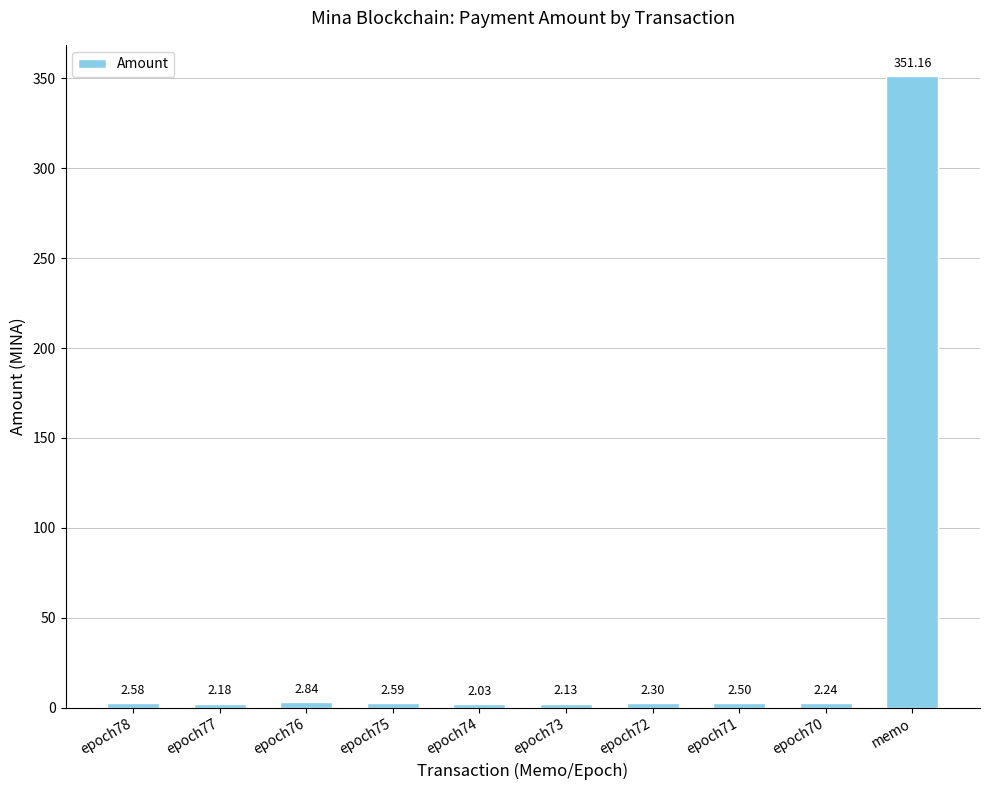

Which label corresponds to the smallest value in the chart?

epoch74